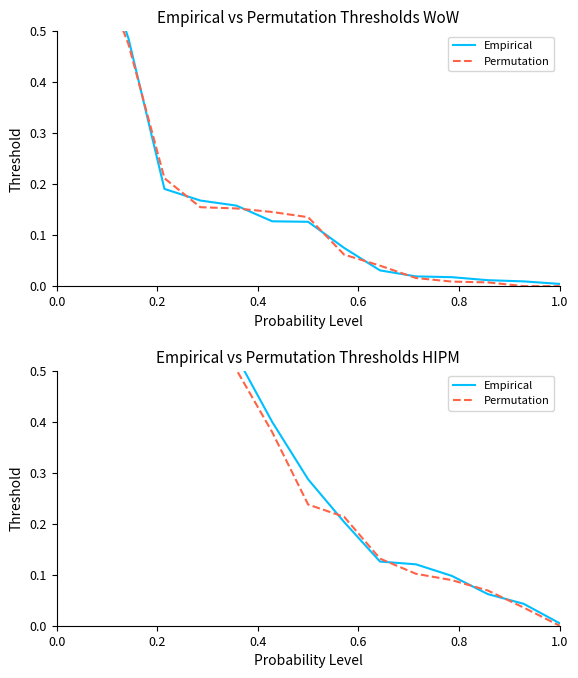

What is the difference between the maximum and minimum values in the Permutation series?

1.0